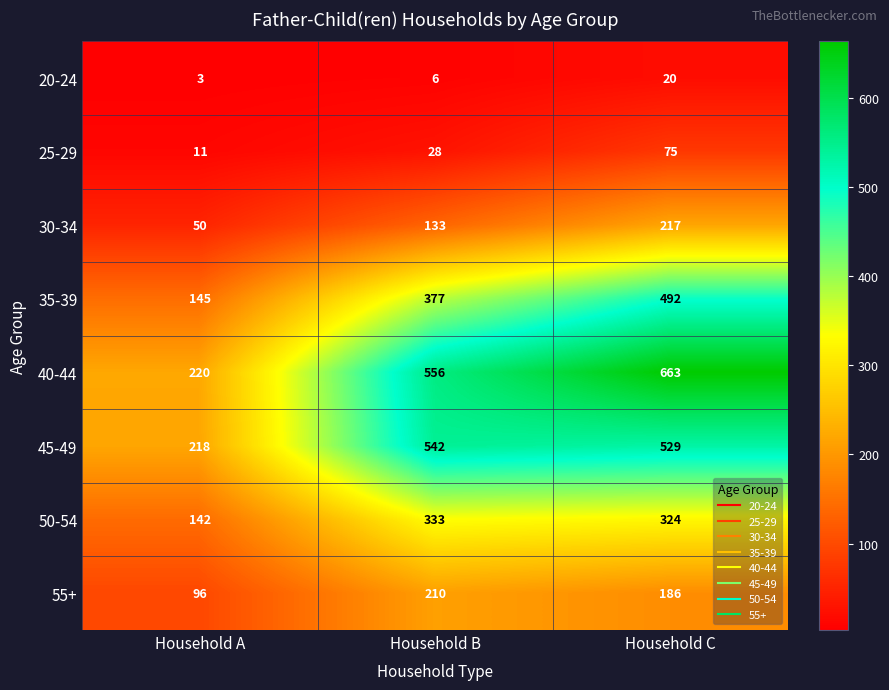

At which category does the chart reach its peak across all series?

Household C